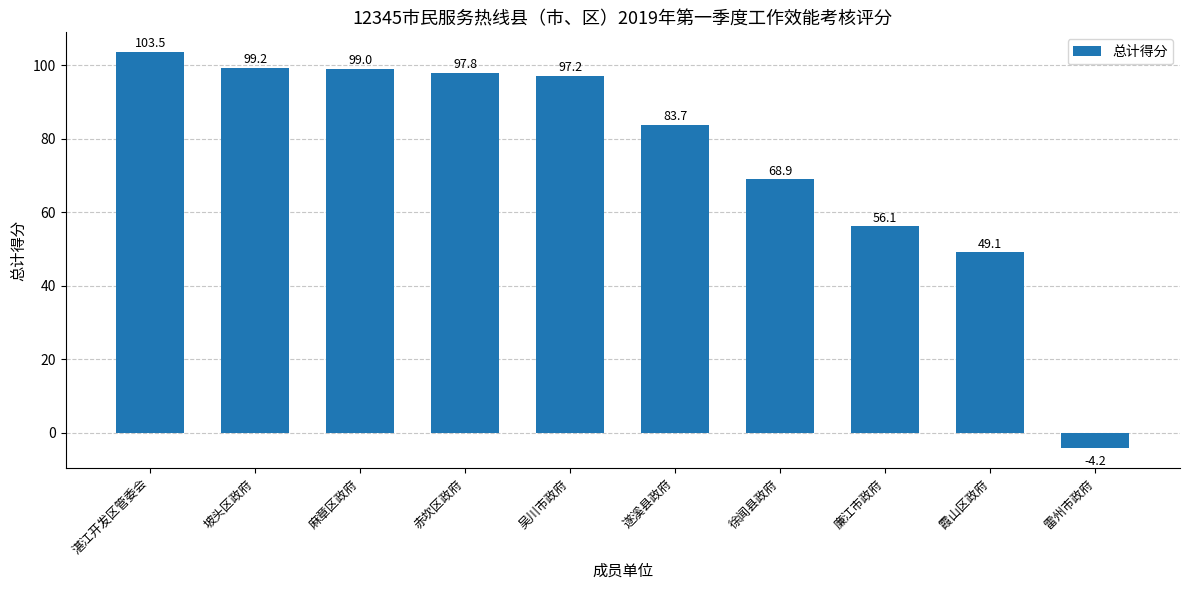

Reading left to right, list all the values displayed in this chart.

103.5	99.2	99.0	97.8	97.2	83.7	68.9	56.1	49.1	-4.2